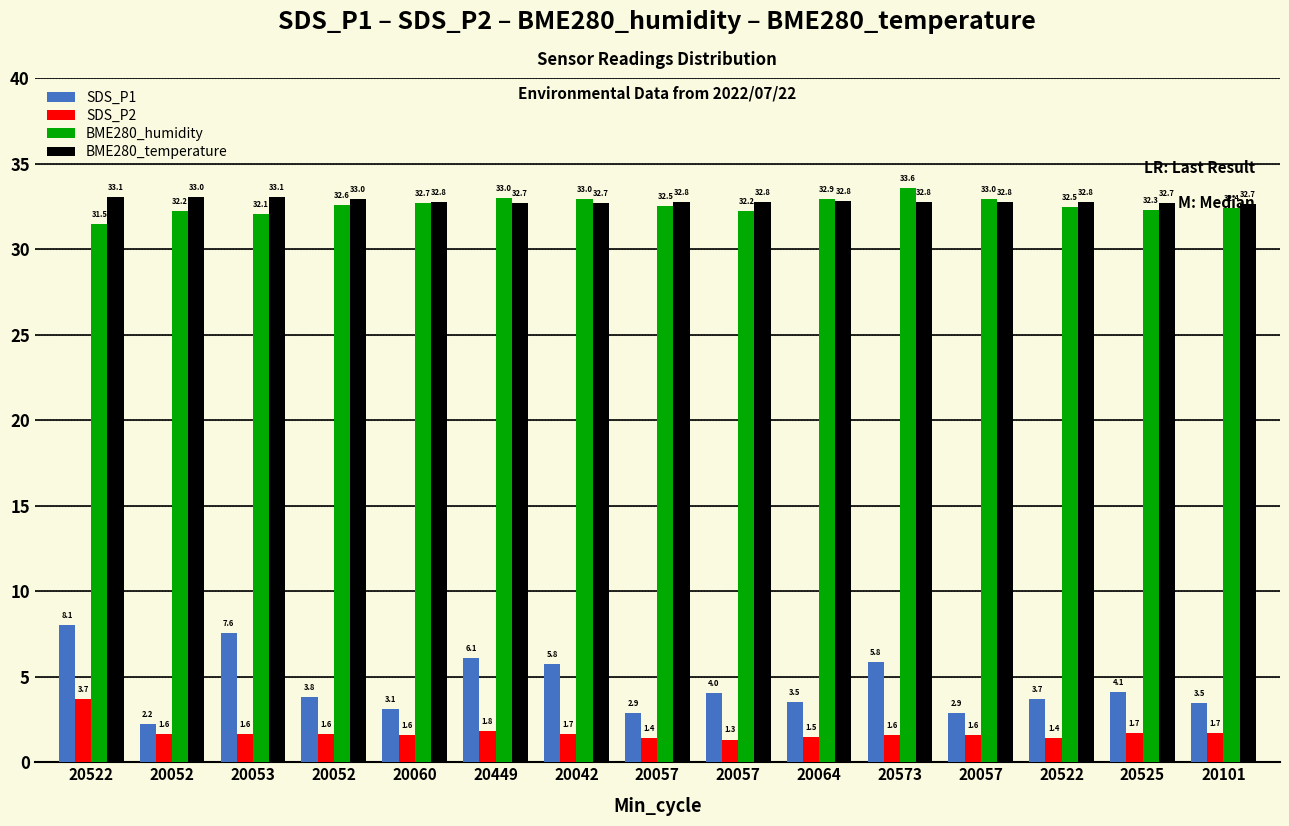

The value of SDS_P1 at 20057 is 4.9. True or false?

False